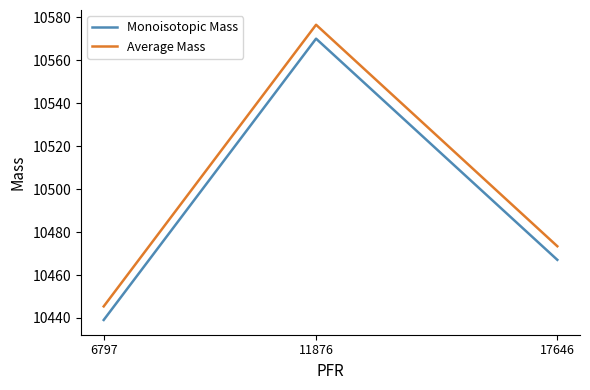

List the series in order of their overall mean, highest first.

Average Mass, Monoisotopic Mass